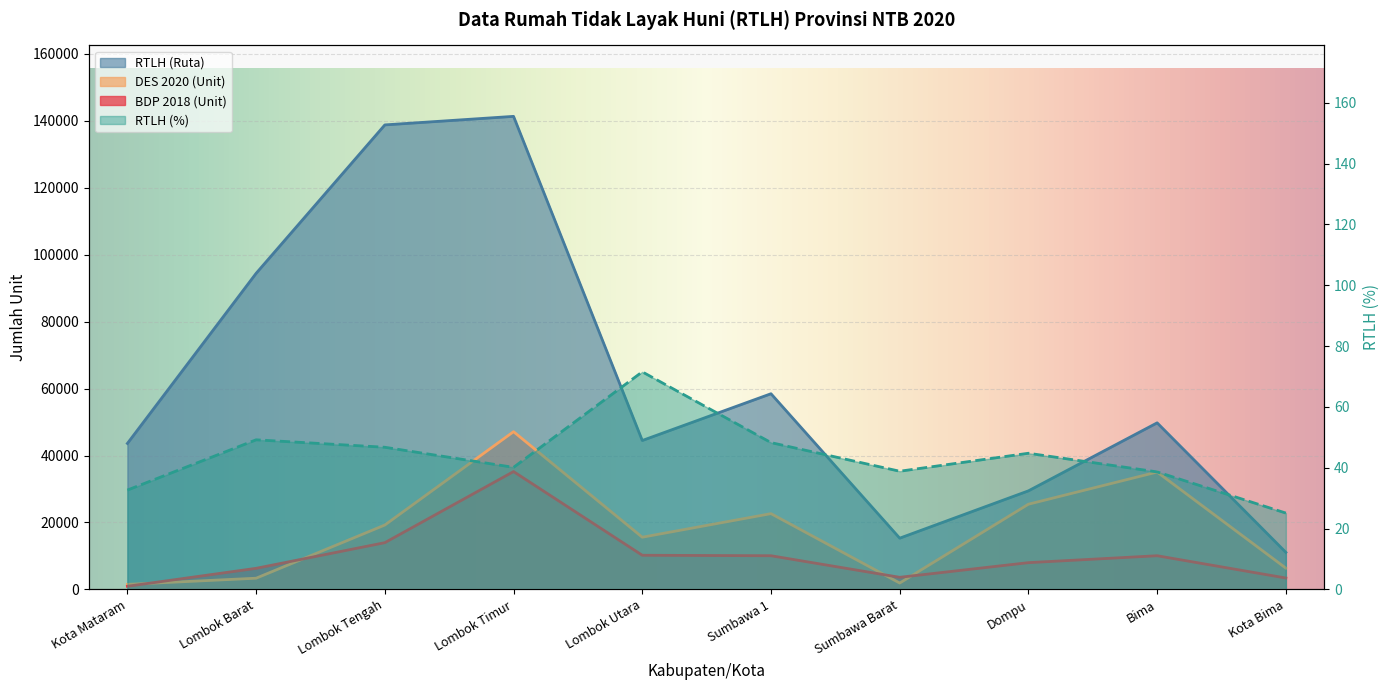

What is the label of the 4th point from the right?

Sumbawa Barat